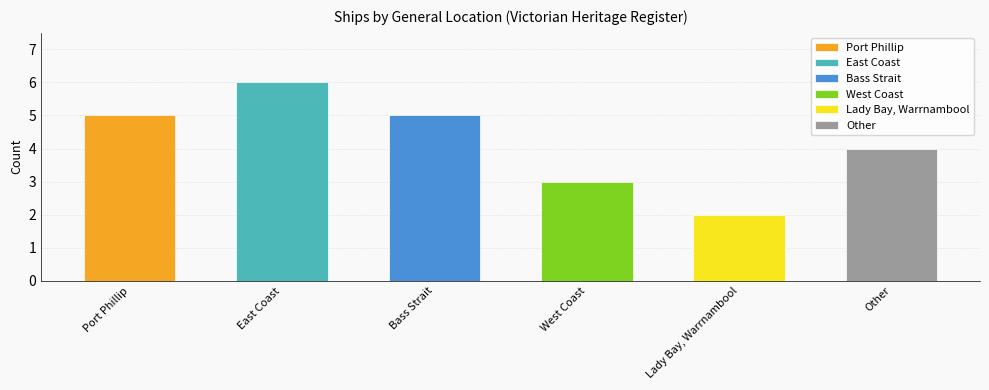

At which label does the data first exceed 5?

East Coast